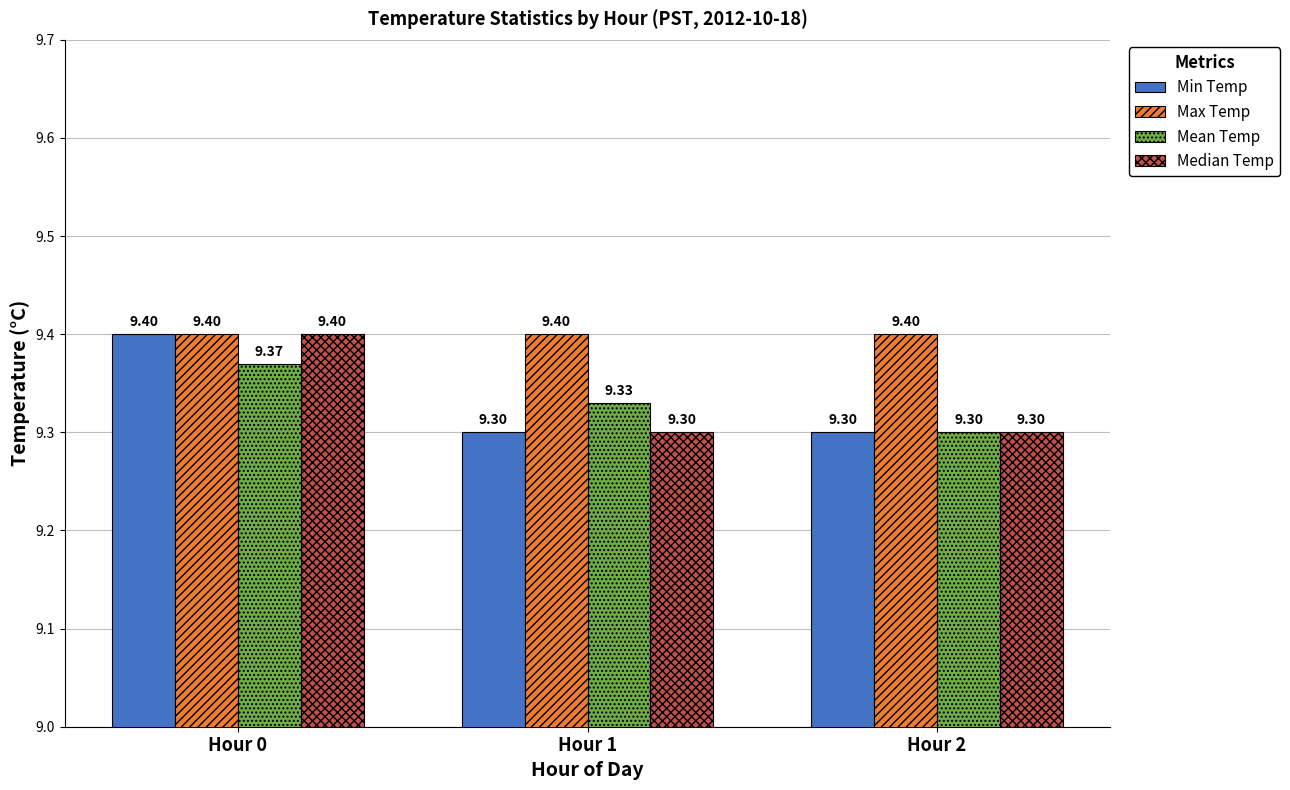

Where is Mean Temp nearest to the value 9?

Hour 2